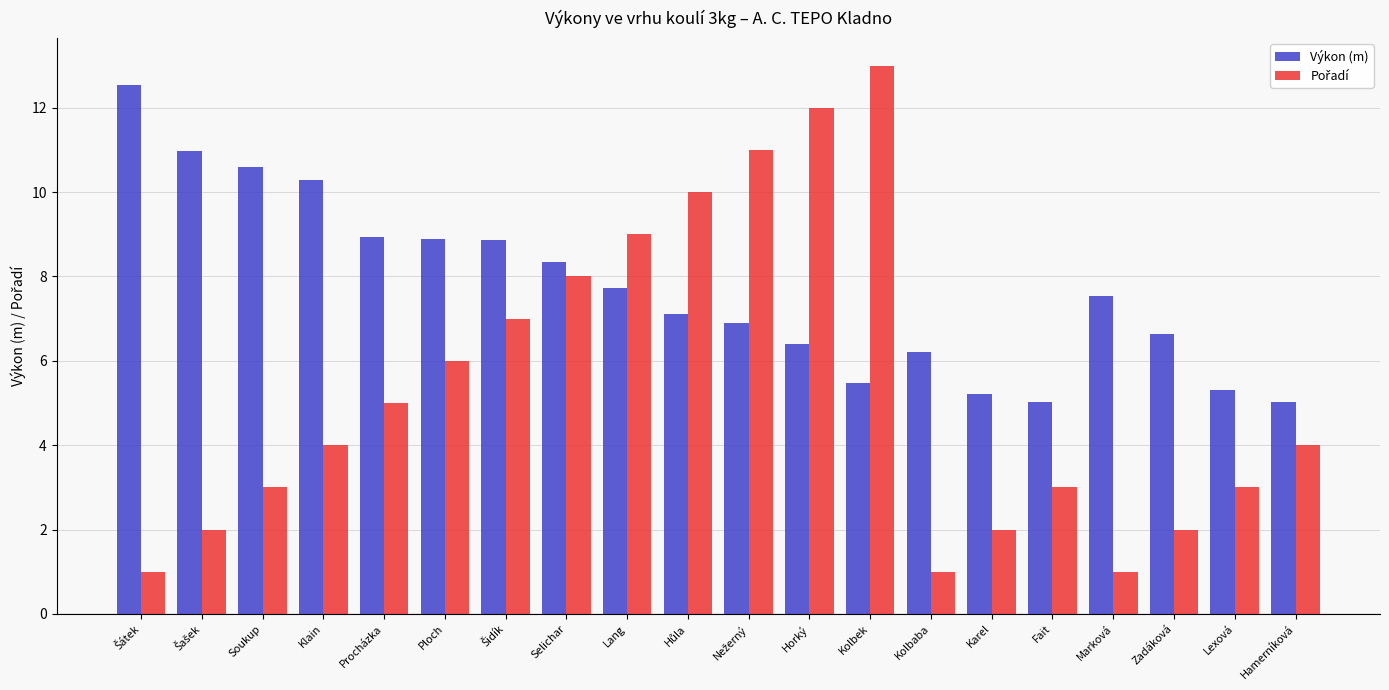

What is the total value across all series at Selichar?

16.4